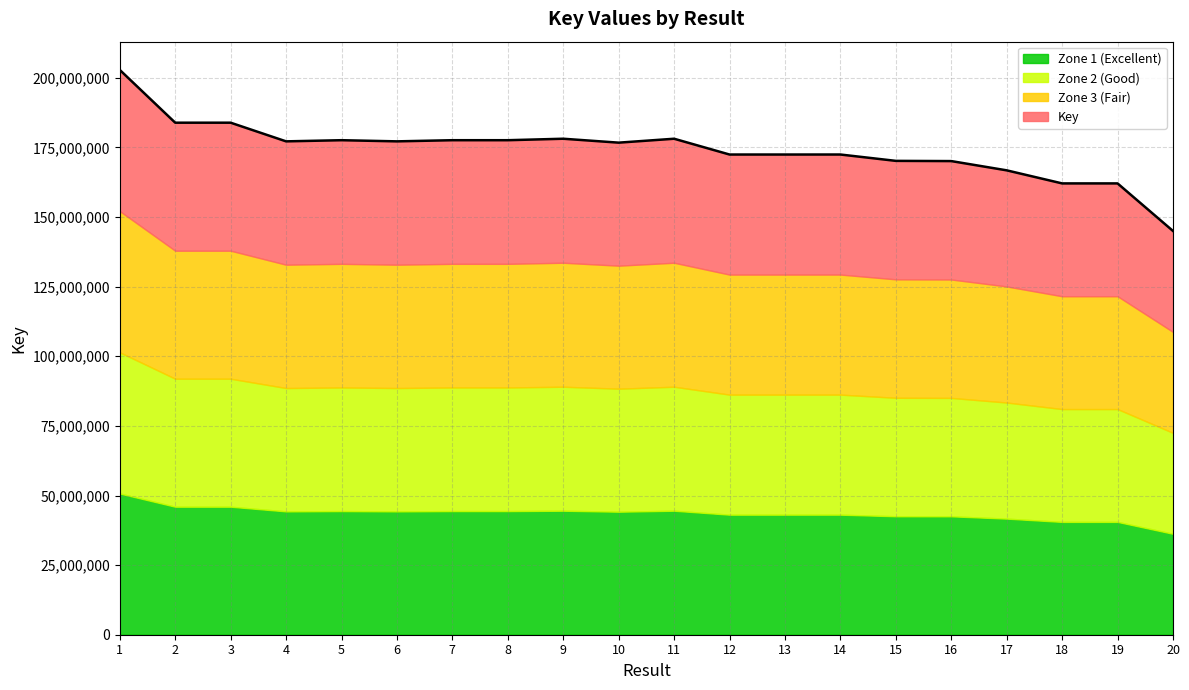

What is the change in value from 11 to 19?

-16043269